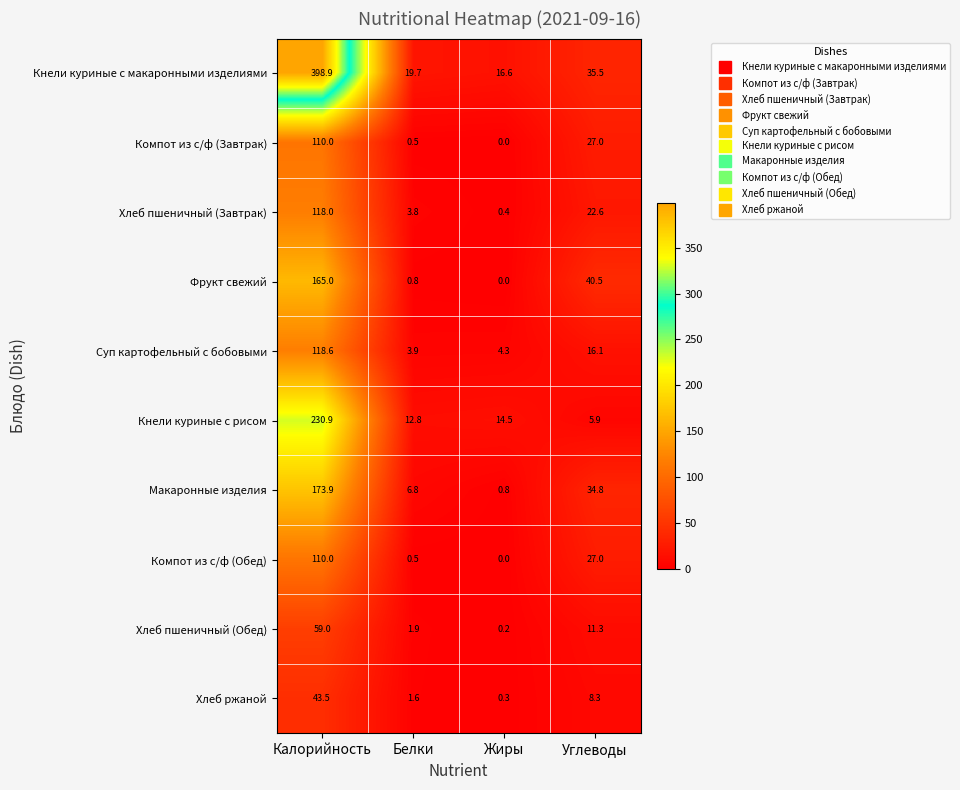

Which category has the lowest value in the Компот из с/ф (Завтрак) series?

Жиры